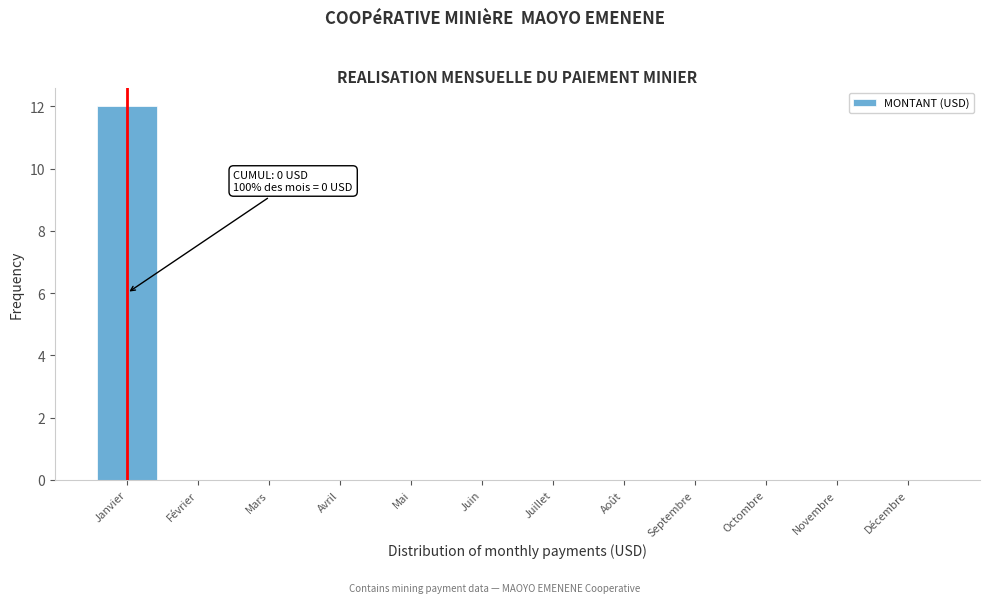

Reading left to right, transcribe all the data shown in this chart.

Janvier=12	Février=0	Mars=0	Avril=0	Mai=0	Juin=0	Juillet=0	Août=0	Septembre=0	Octombre=0	Novembre=0	Décembre=0